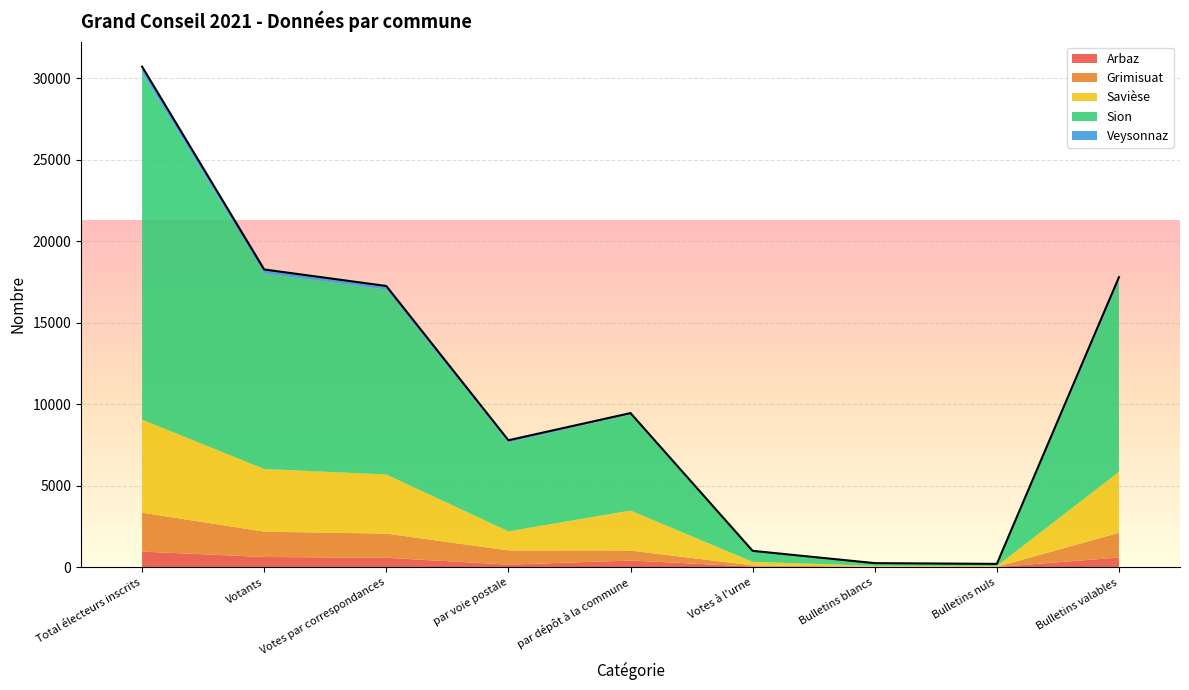

At which category does the chart reach its minimum across all series?

Bulletins nuls